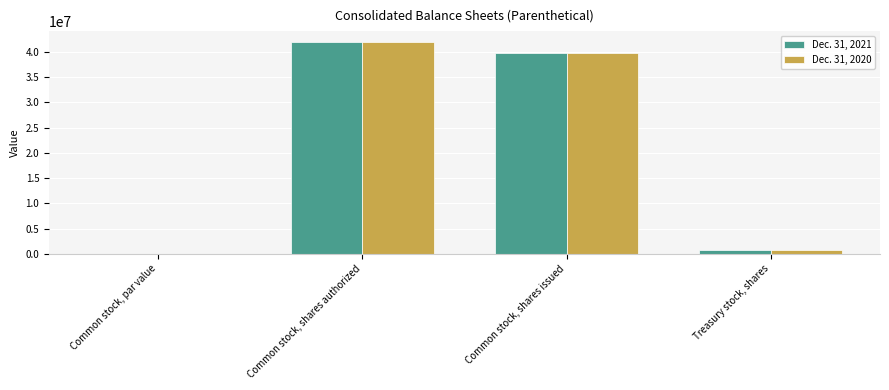

Is the value of Dec. 31, 2020 at Common stock, shares issued greater than the value of Dec. 31, 2021 at Treasury stock, shares?

Yes